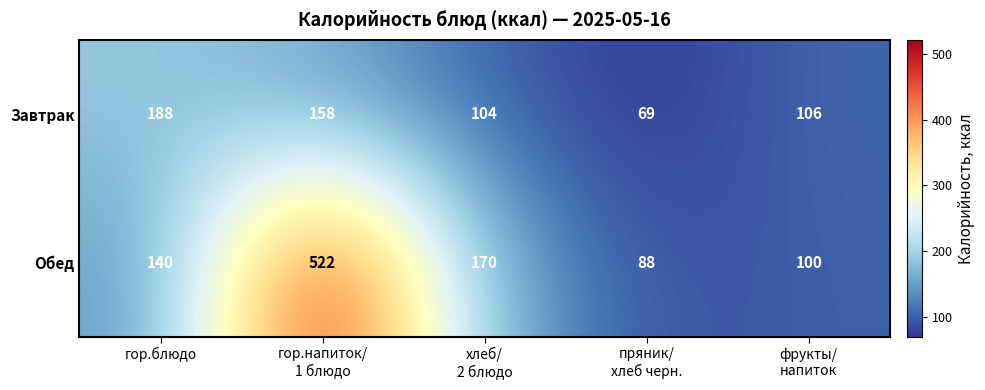

What is the total value across all series at гор.блюдо?

328